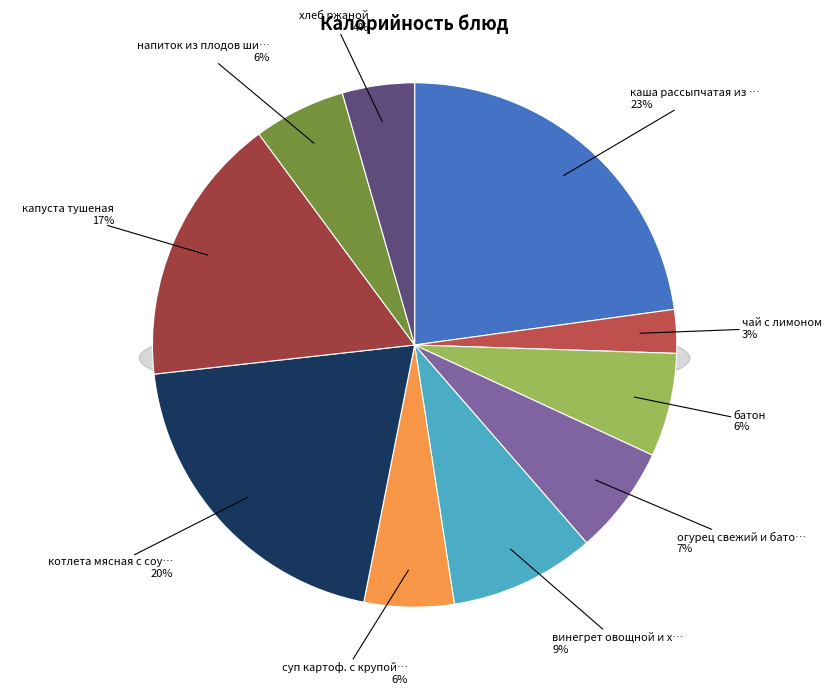

Do суп картоф. с крупой рисовой and батон together represent more than half of the pie?

No